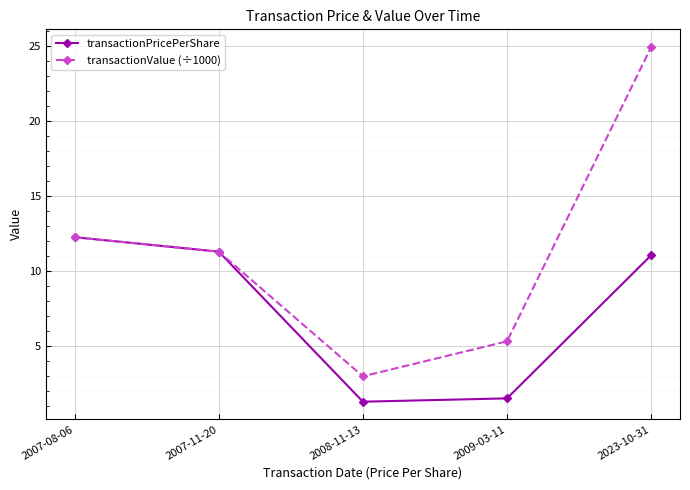

The transactionValue (÷1000) series shows 4.3 at 2007-11-20. True or false?

False